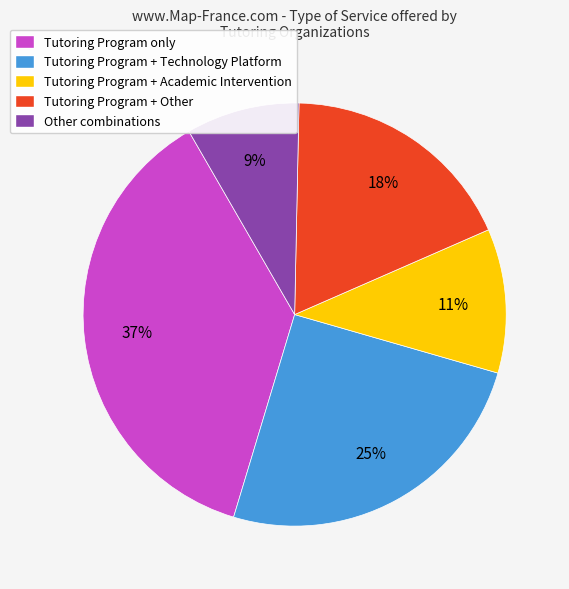

Combined, do Tutoring Program + Other and Other combinations account for over 50%?

No